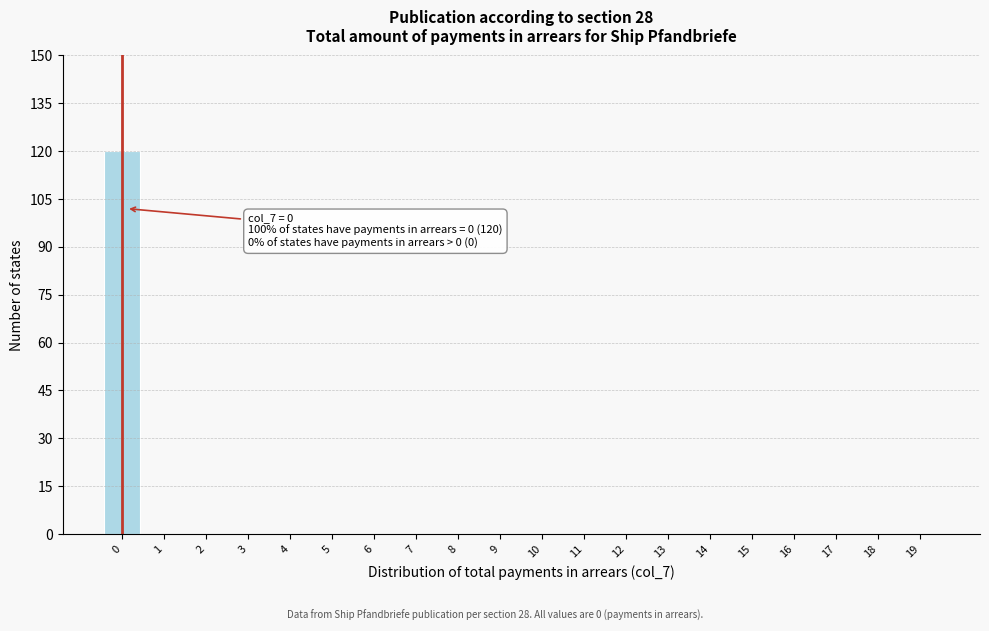

Reading left to right, what are all the values shown in this chart?

0=120	1=0	2=0	3=0	4=0	5=0	6=0	7=0	8=0	9=0	10=0	11=0	12=0	13=0	14=0	15=0	16=0	17=0	18=0	19=0